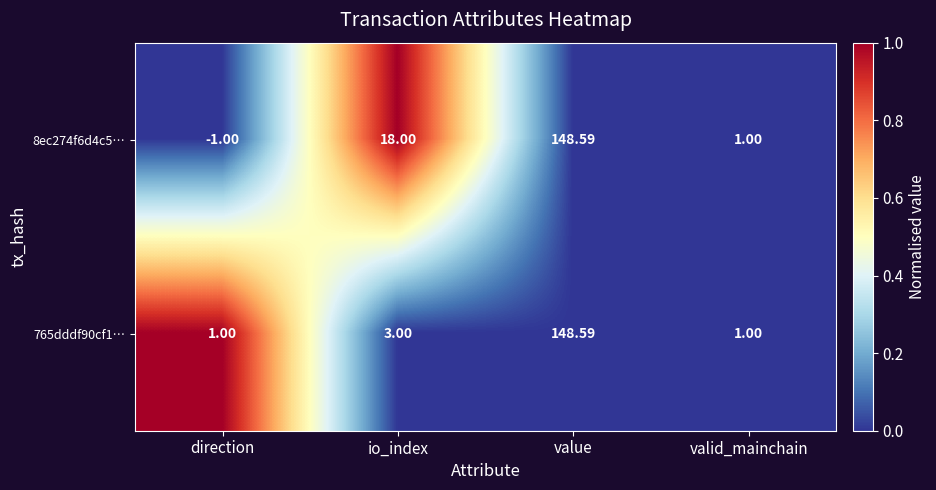

Where is 765dddf90cf1… nearest to the value 74?

io_index